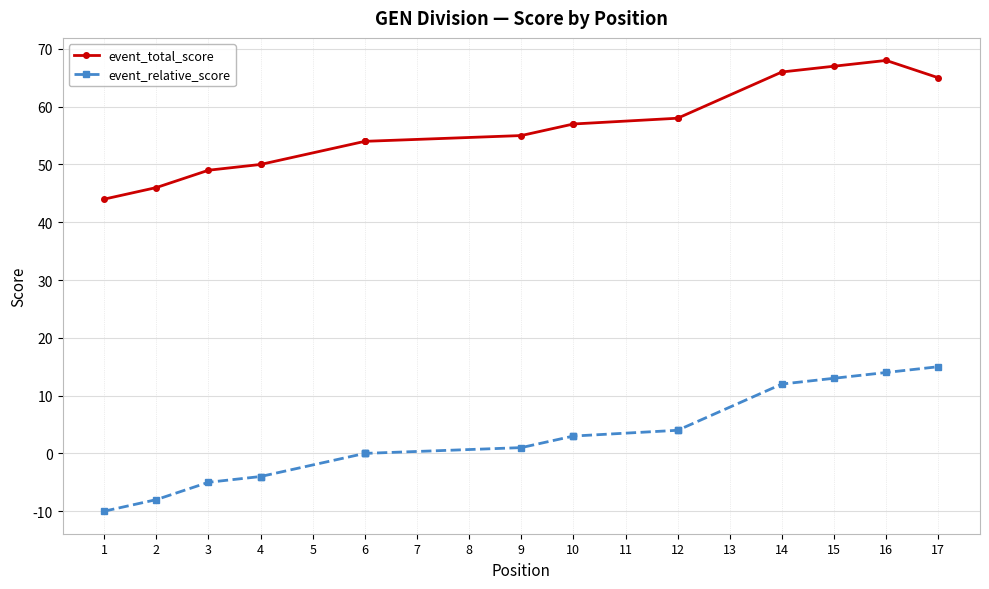

True or false: event_total_score and event_relative_score intersect in this chart.

False